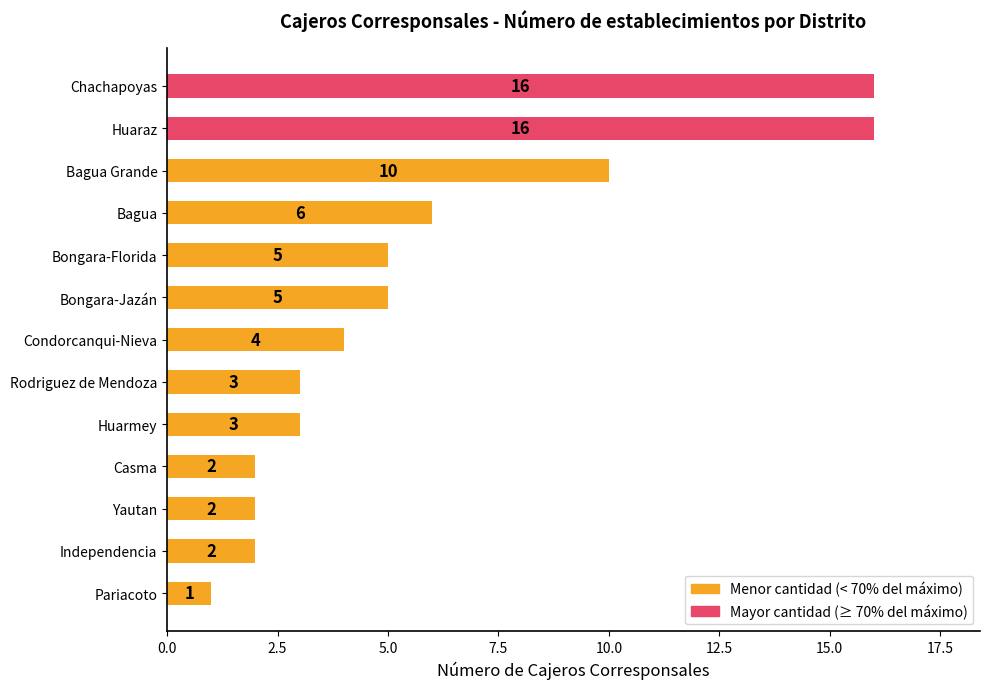

Reading bottom to top, transcribe all the data shown in this chart.

1	2	2	2	3	3	4	5	5	6	10	16	16